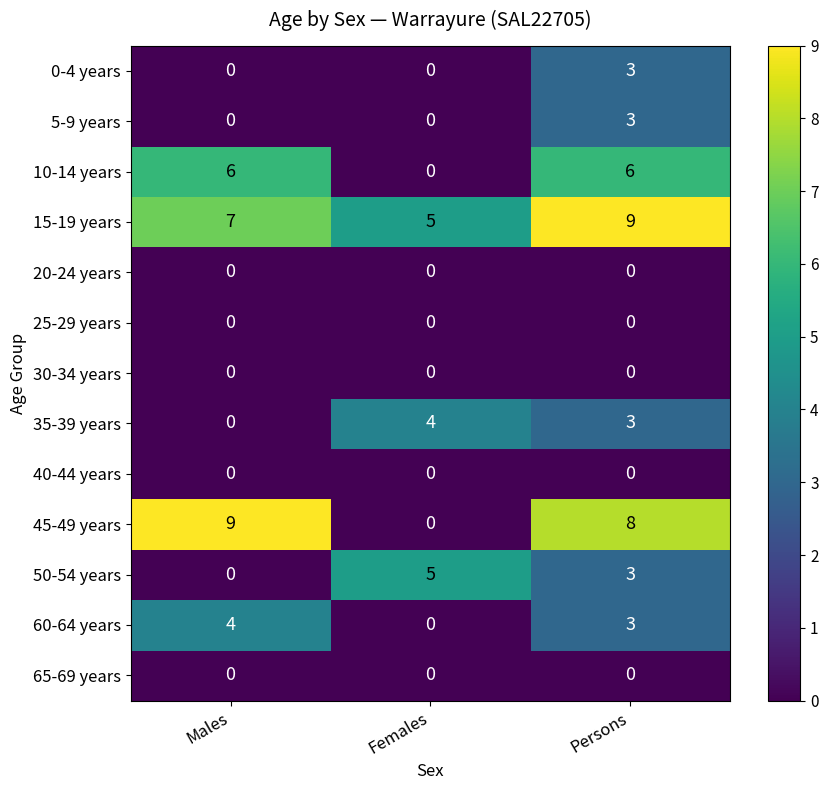

What is the spread (max minus min) of values at Persons?

9